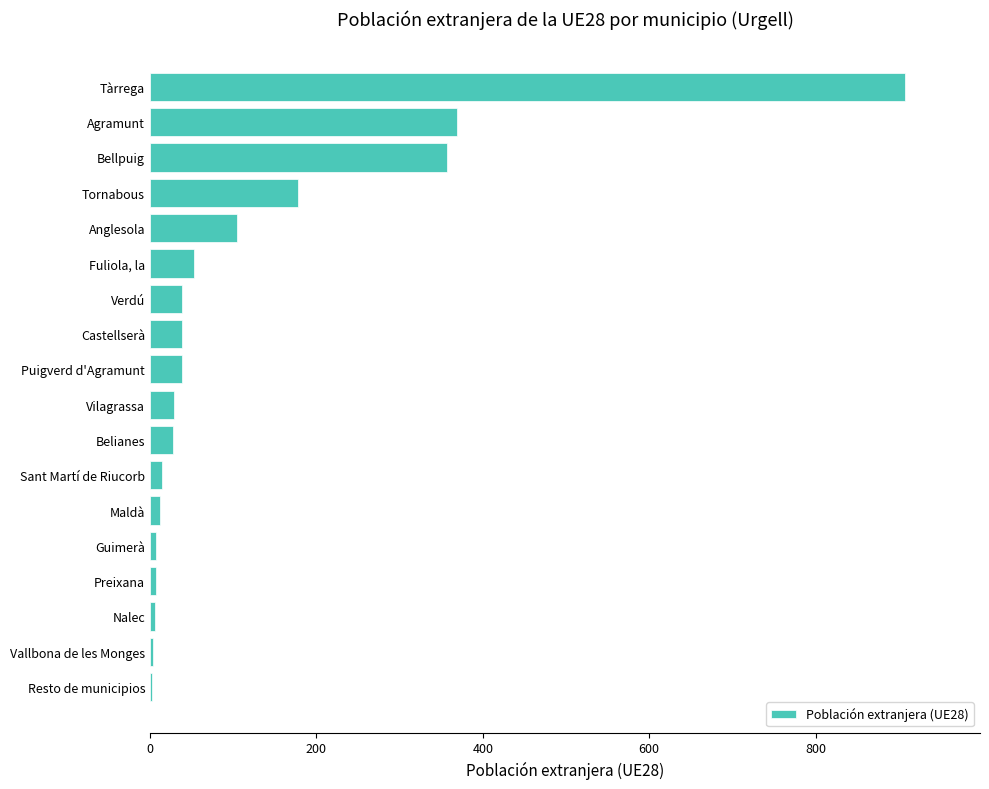

How many categories are shown in the chart?

18